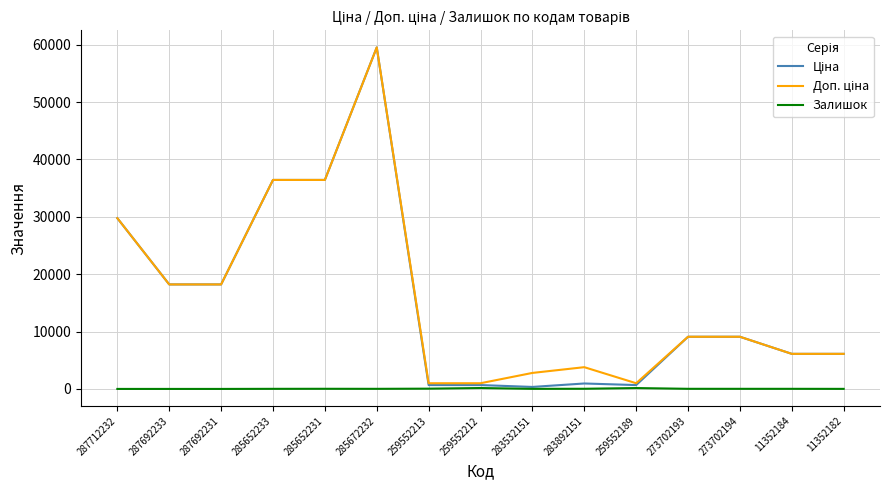

How many lines are shown in the chart?

3